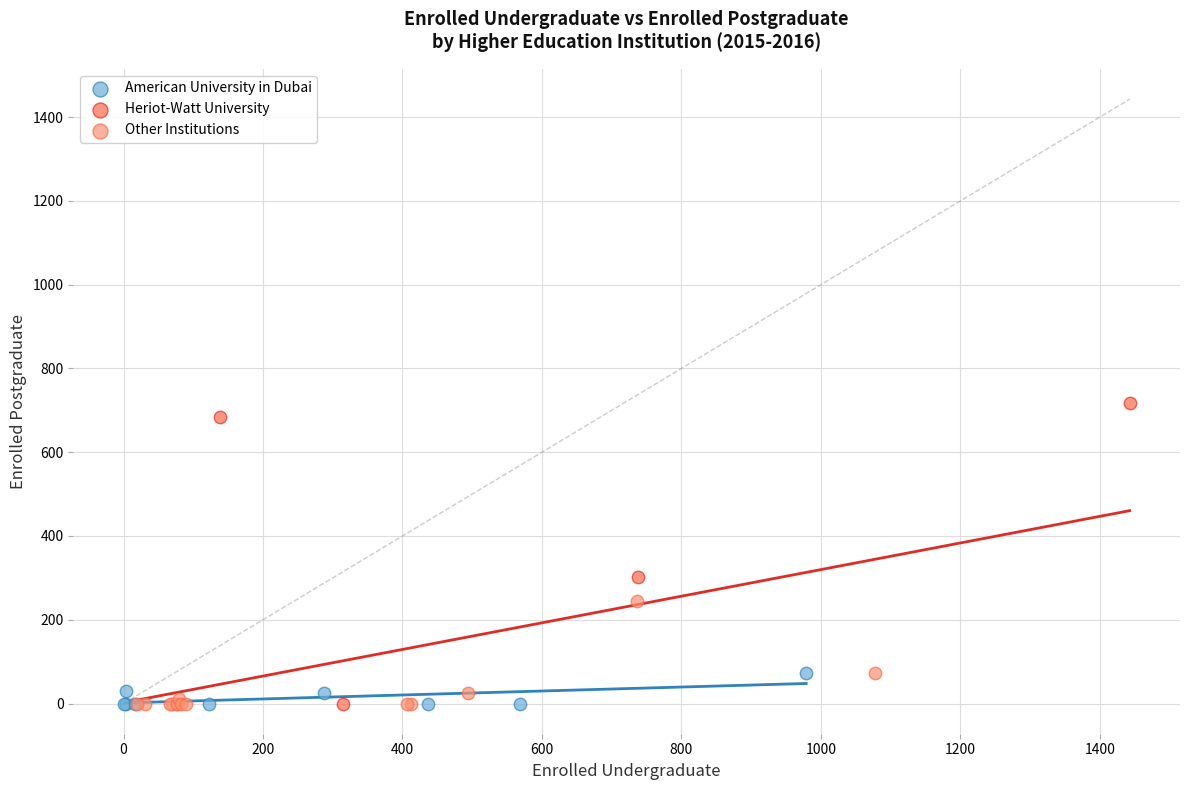

Which series has the widest spread of Y values?

Heriot-Watt University